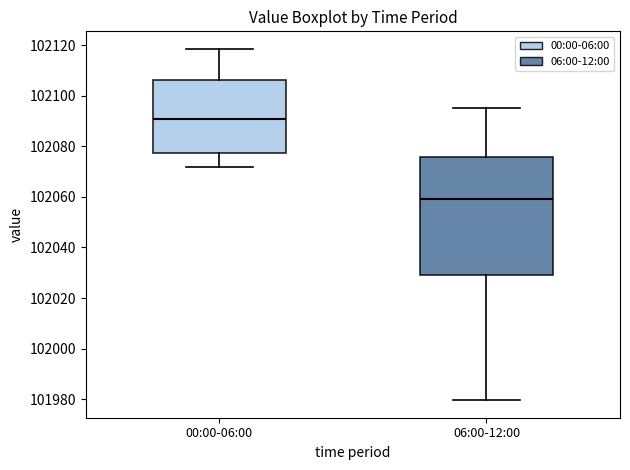

Which box has the highest median line?

00:00-06:00